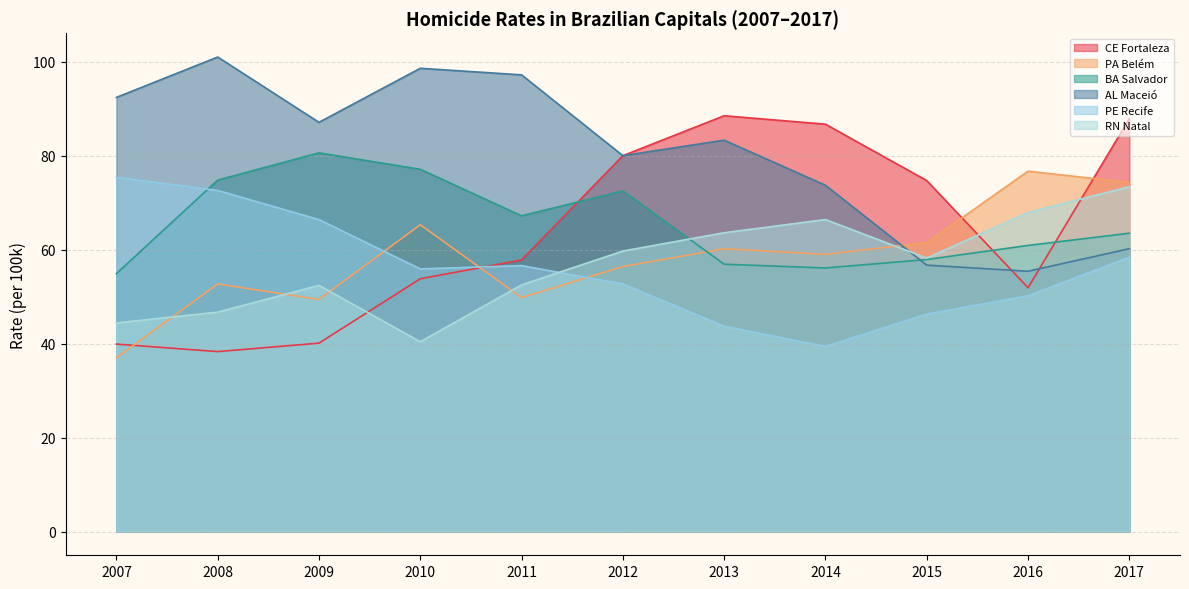

Which series has the widest spread of values?

CE Fortaleza